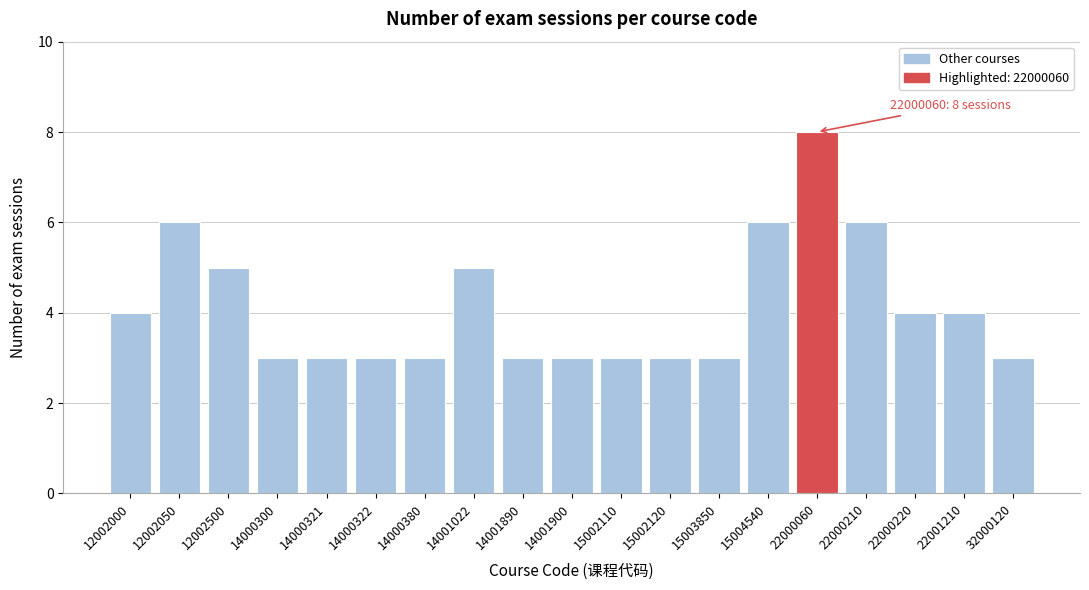

Reading right to left, list all the values displayed in this chart.

32000120=3	22001210=4	22000220=4	22000210=6	22000060=8	15004540=6	15003850=3	15002120=3	15002110=3	14001900=3	14001890=3	14001022=5	14000380=3	14000322=3	14000321=3	14000300=3	12002500=5	12002050=6	12002000=4